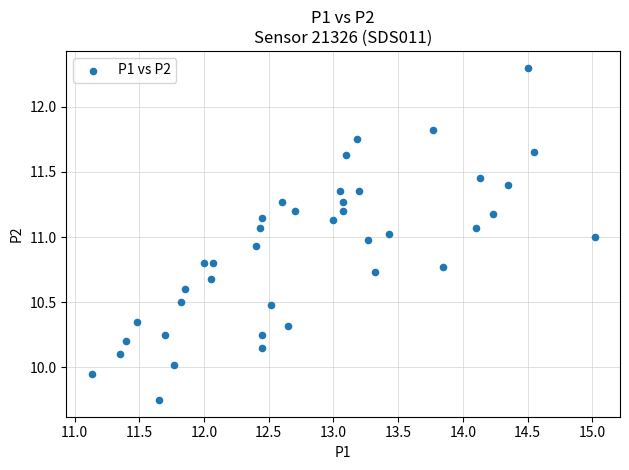

What is the range of X values (max minus min)?

3.9